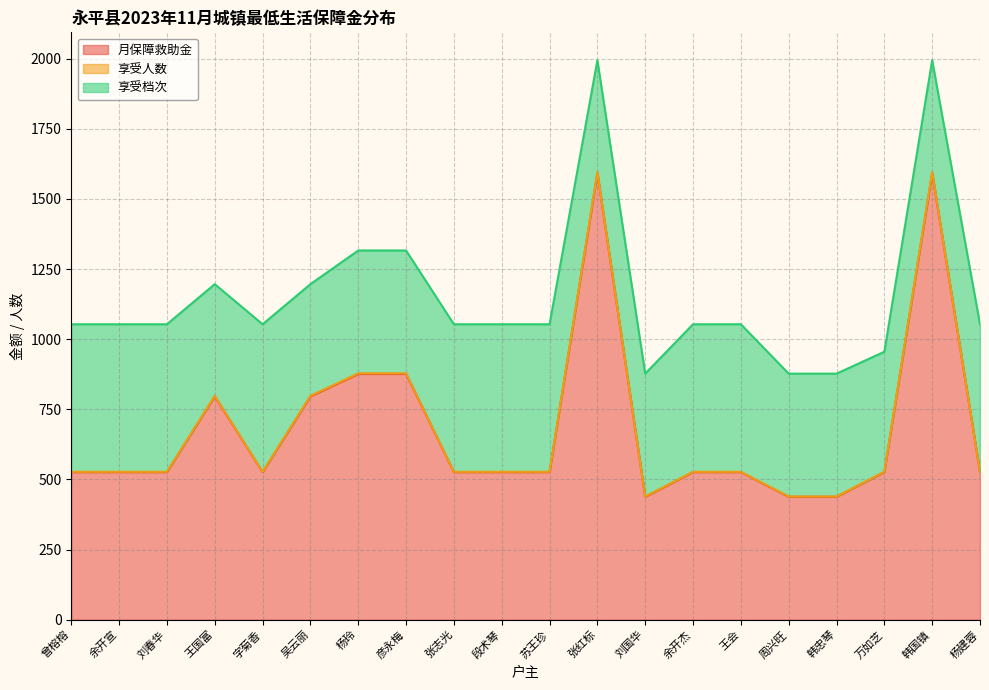

What is the label of the 20th point from the right?

曾榕榕